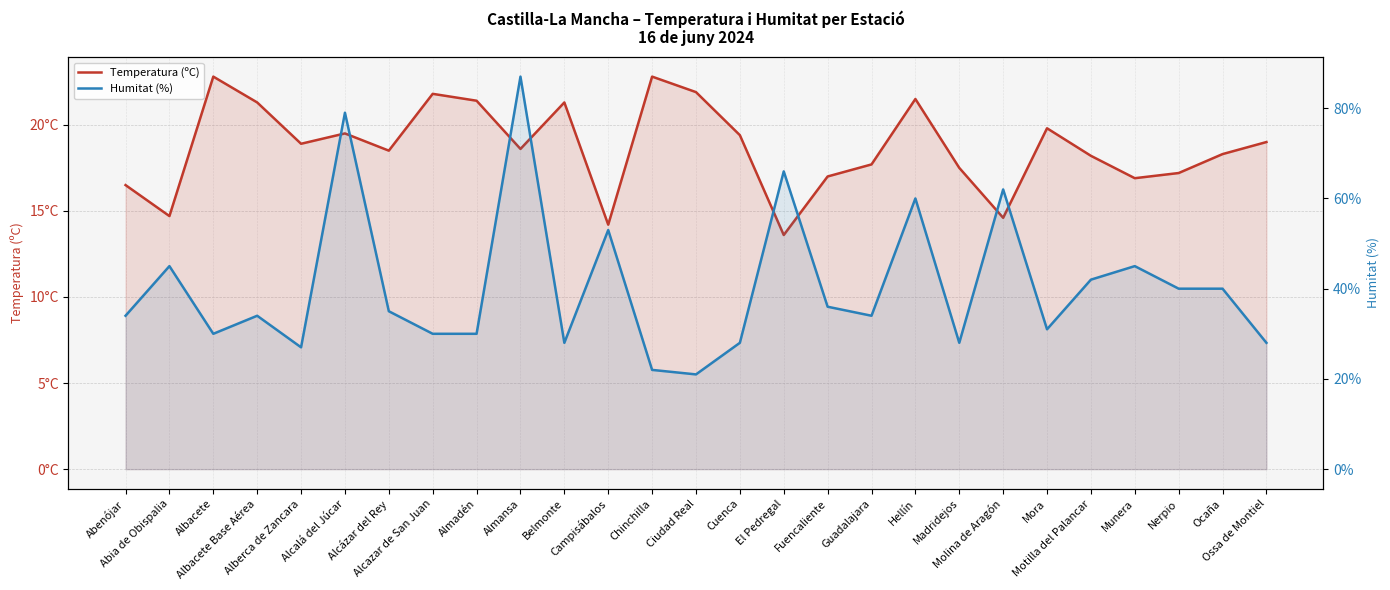

Rank the series by their maximum value, from highest to lowest.

Humitat (%), Temperatura (ºC)